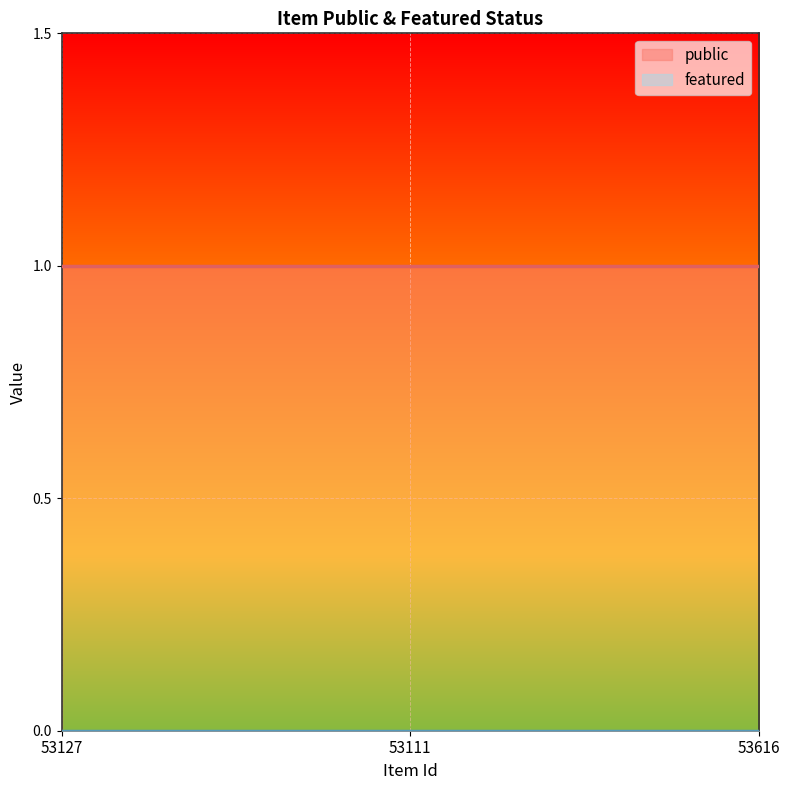

What are all the series names shown in the legend?

public, featured